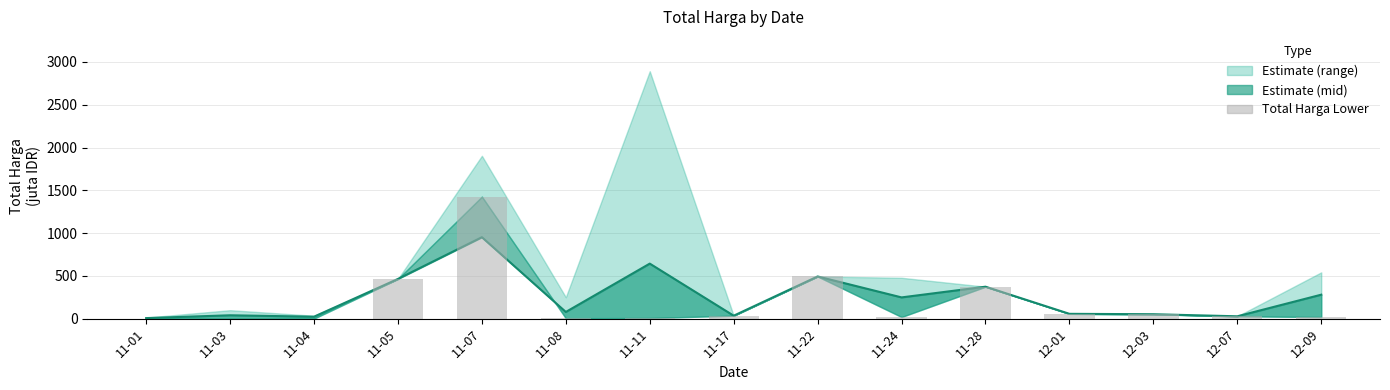

What position from the left is 11-11?

7